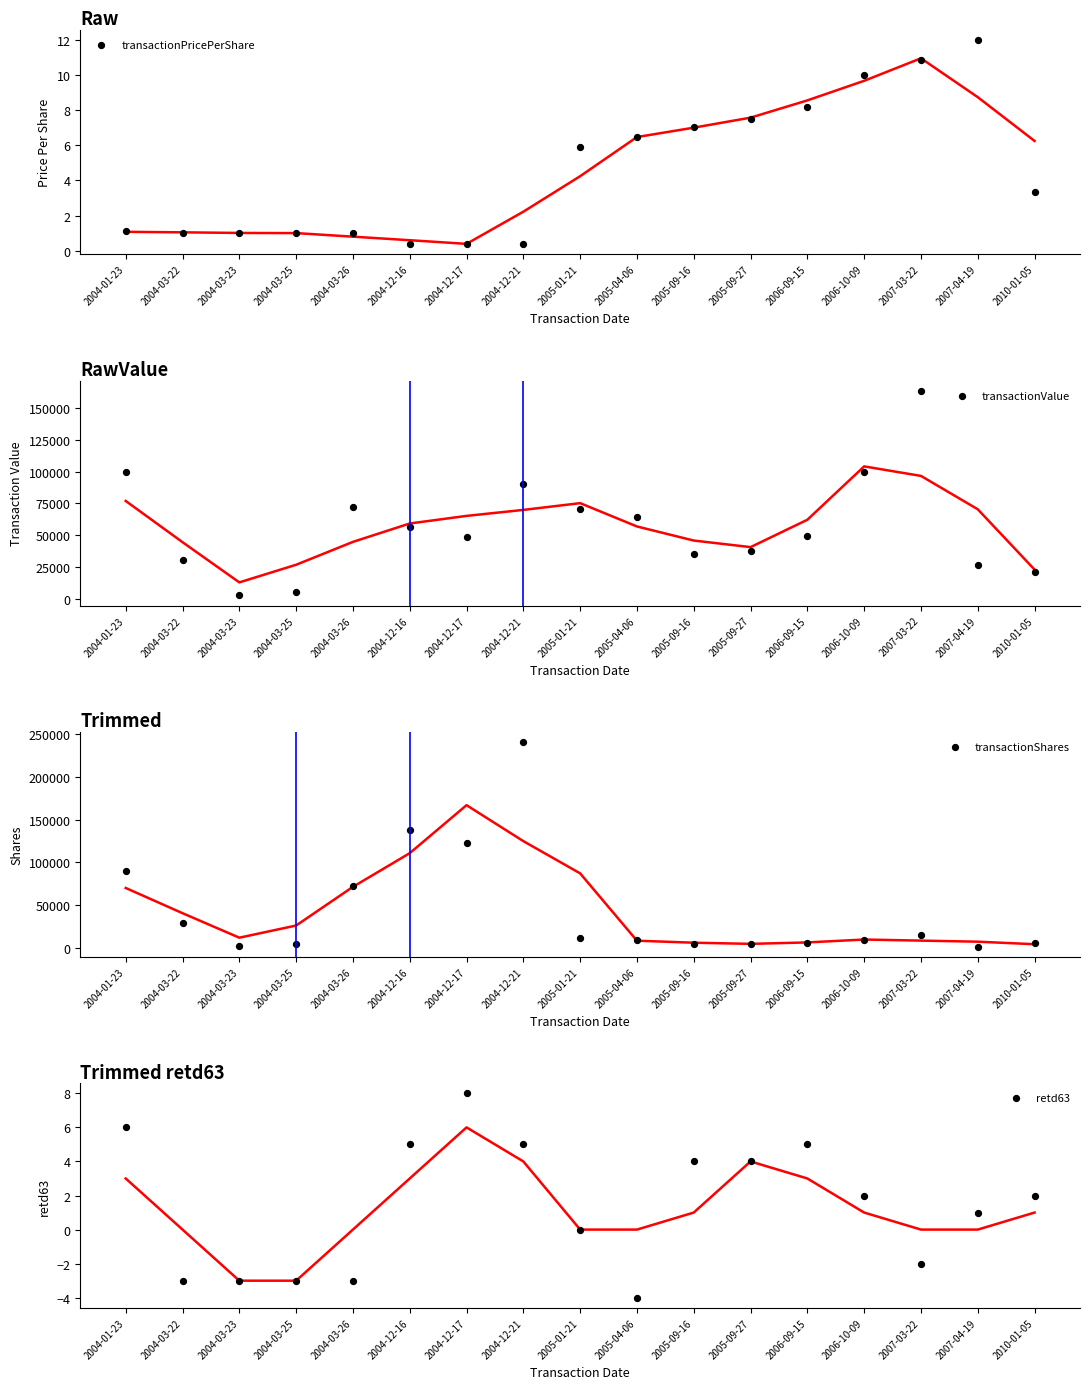

Is the value of transactionValue at 2005-01-21 greater than the value of transactionShares at 2004-03-25?

Yes